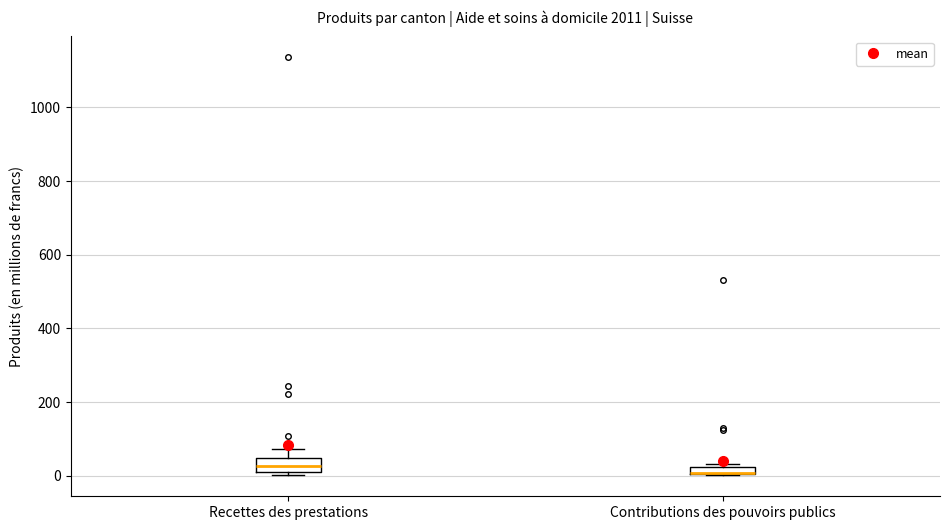

Where is the upper edge of the box for Recettes des prestations on the y-axis? The values are not printed on the chart, so give them approximately, as read against the axis.

40